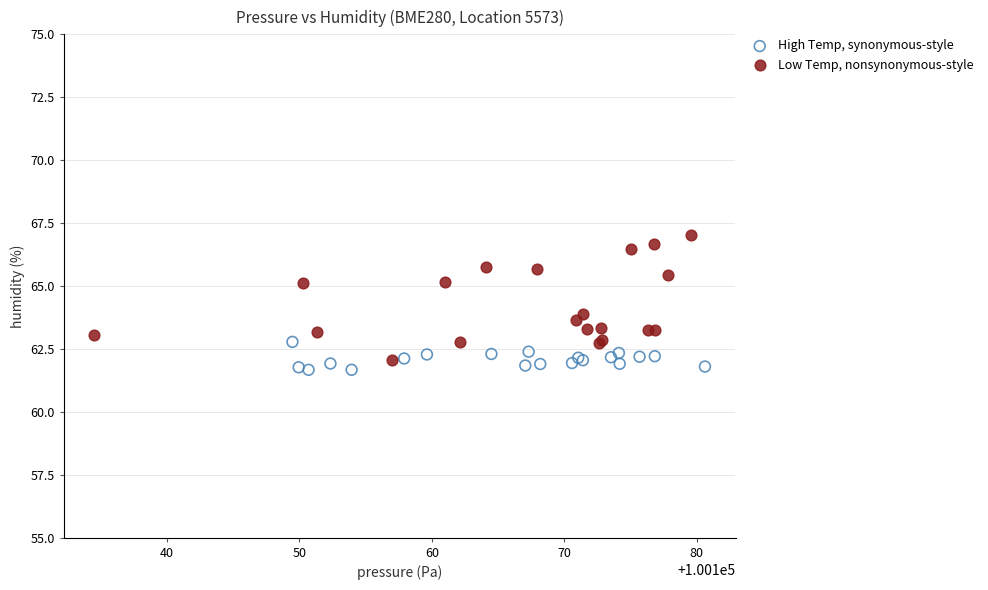

What are all the series names shown in the legend?

High Temp, synonymous-style, Low Temp, nonsynonymous-style